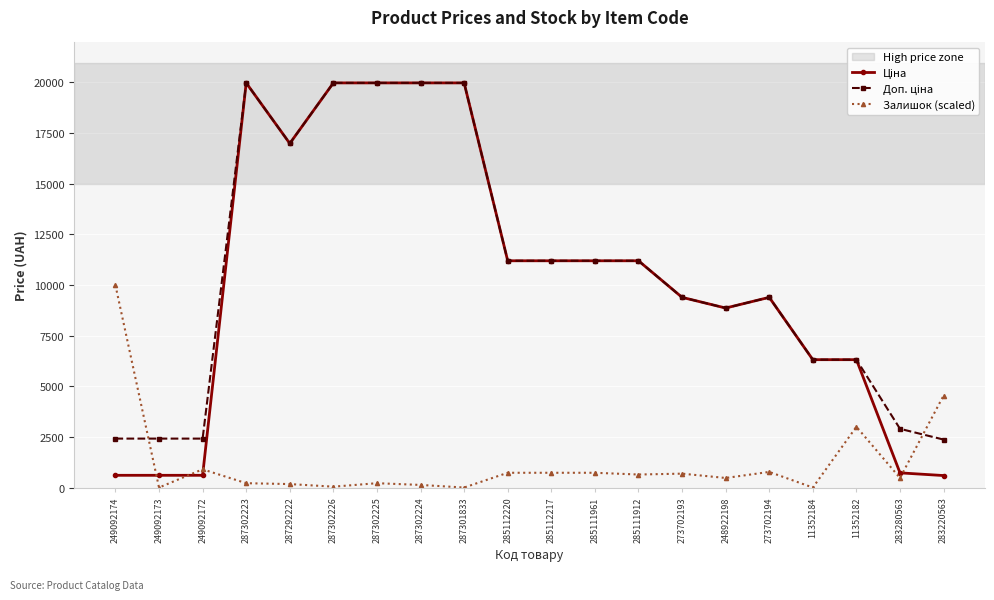

What is the greatest value displayed?

19964.2